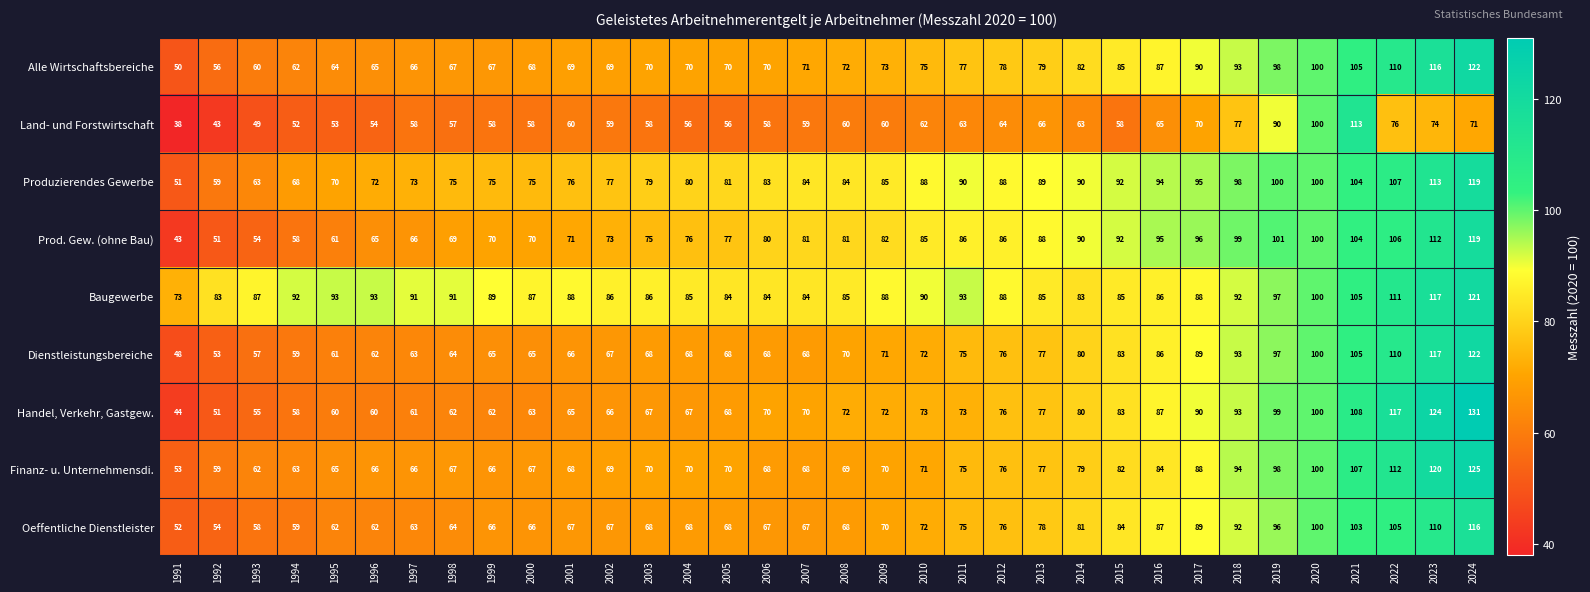

At which category is the sum across all series the highest?

2024